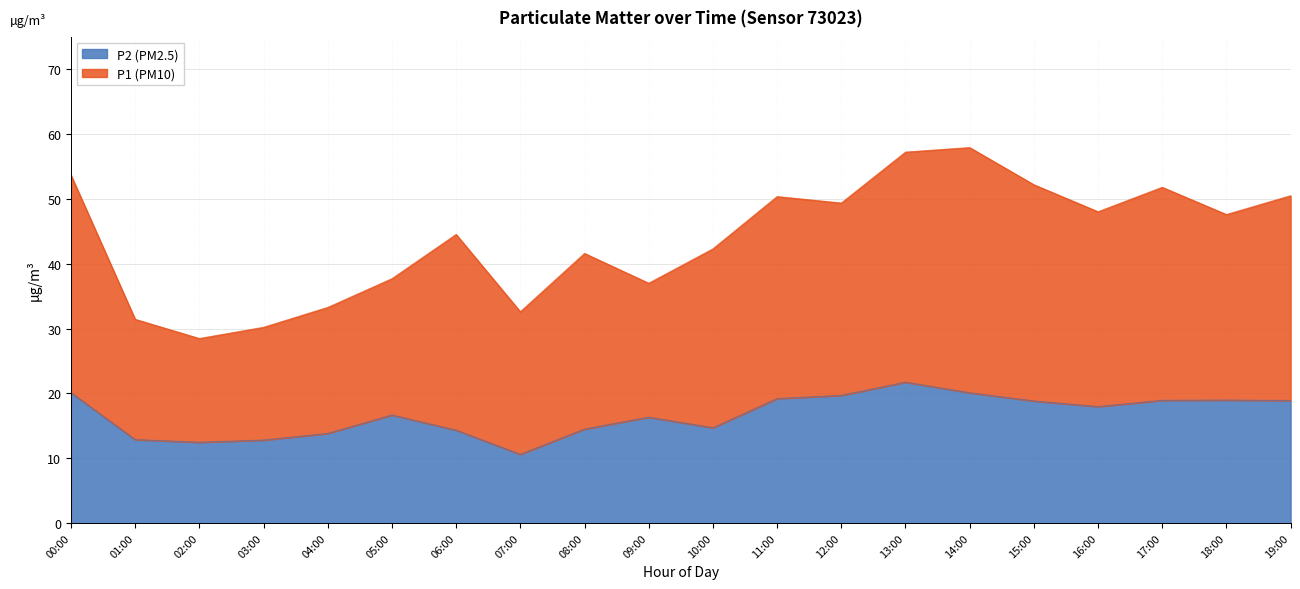

Which label corresponds to the smallest value in the chart?

07:00